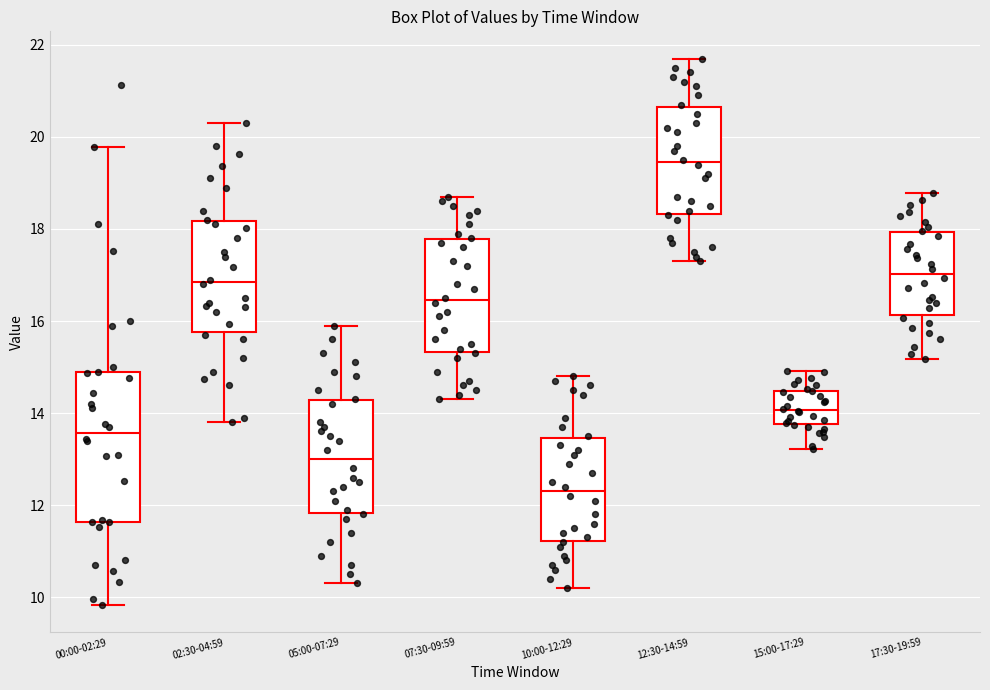

Which box is the tallest, from its lower edge to its upper edge?

00:00-02:29